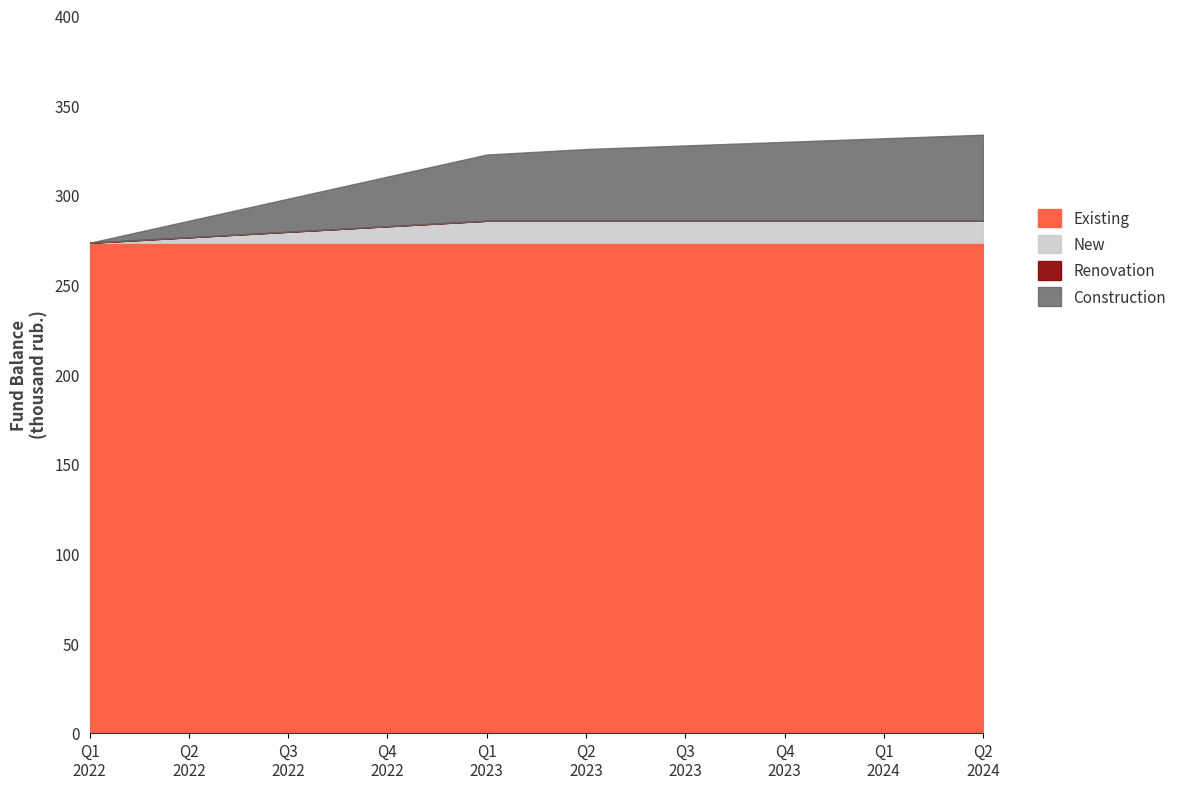

Does the chart display data point markers on the line(s)?

No